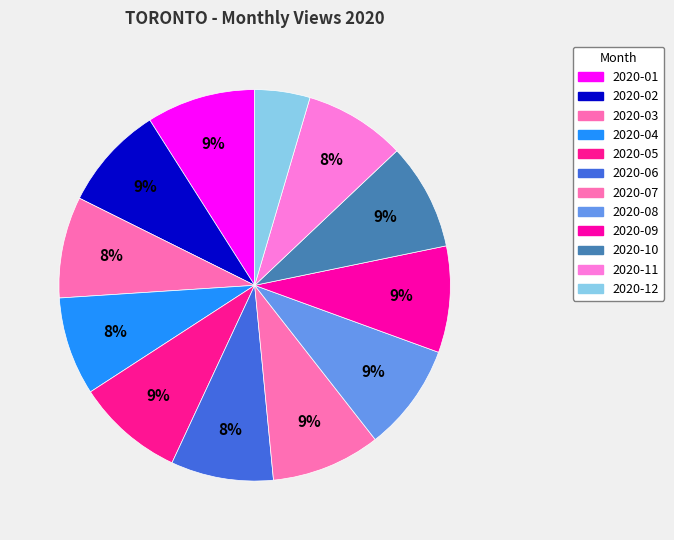

How many segments does this pie chart have?

12